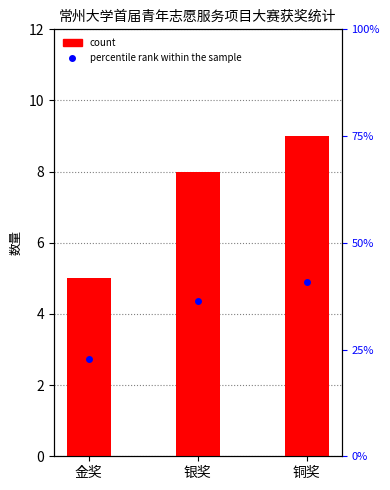

How many groups of bars are there?

3